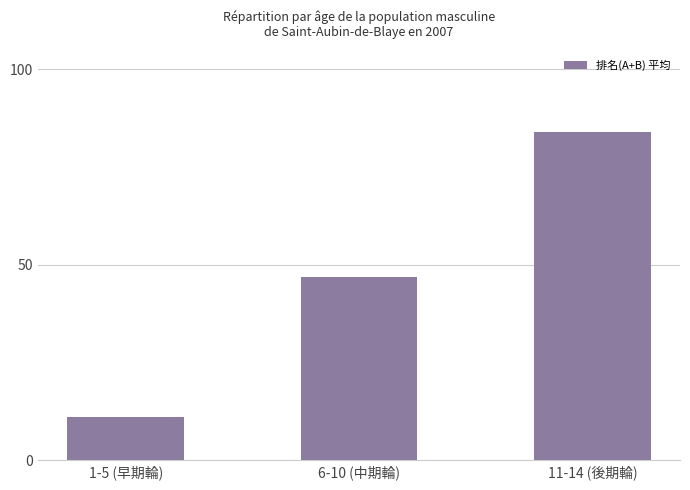

Rank the categories by value from highest to lowest.

11-14 (後期輪), 6-10 (中期輪), 1-5 (早期輪)